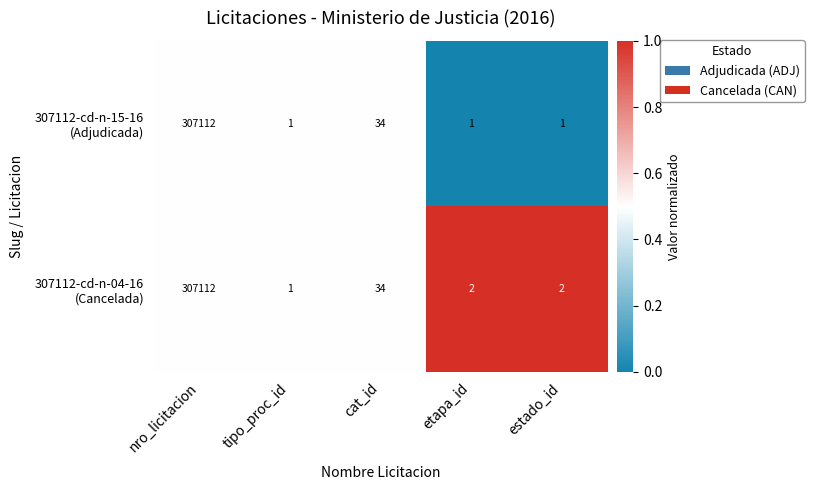

At which category does the chart reach its peak across all series?

nro_licitacion